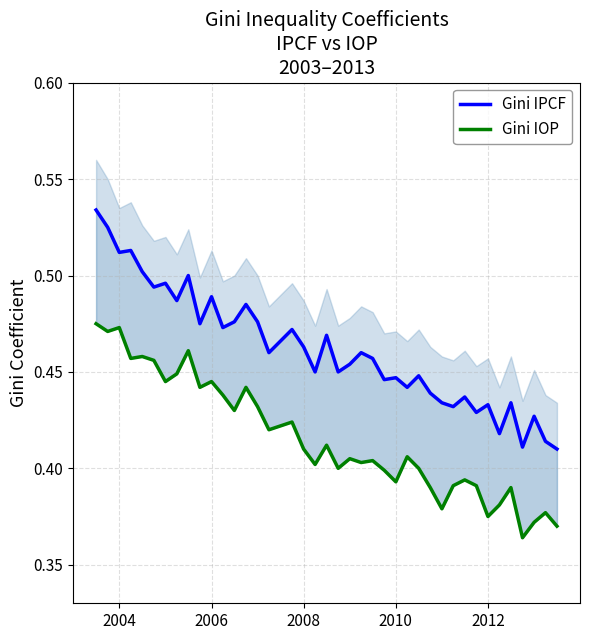

What is the average value of the Gini IOP series?

0.4